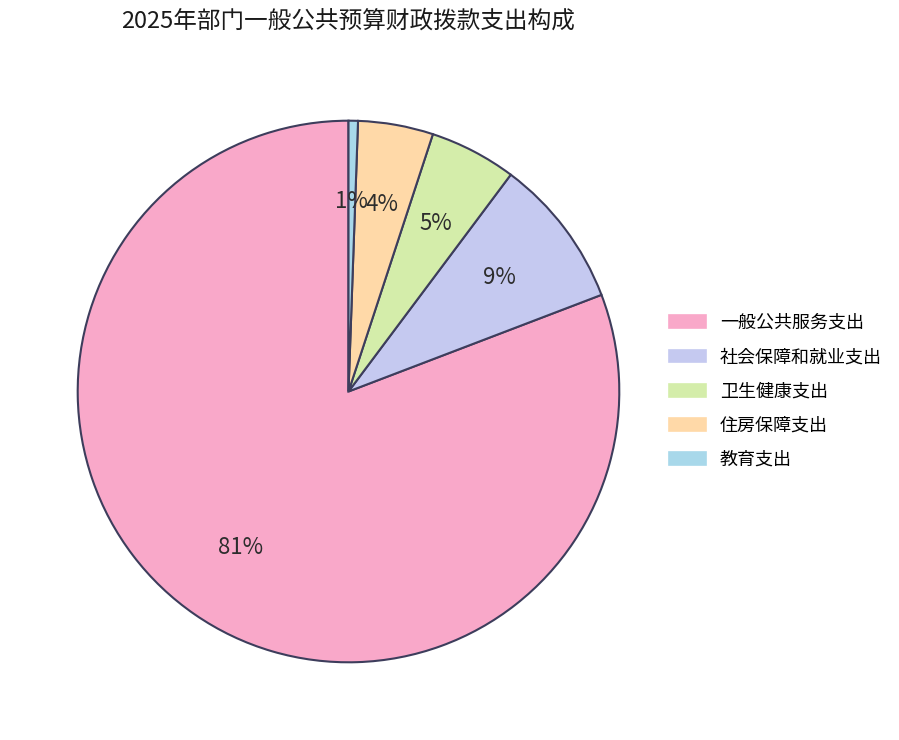

Which category accounts for the majority?

一般公共服务支出